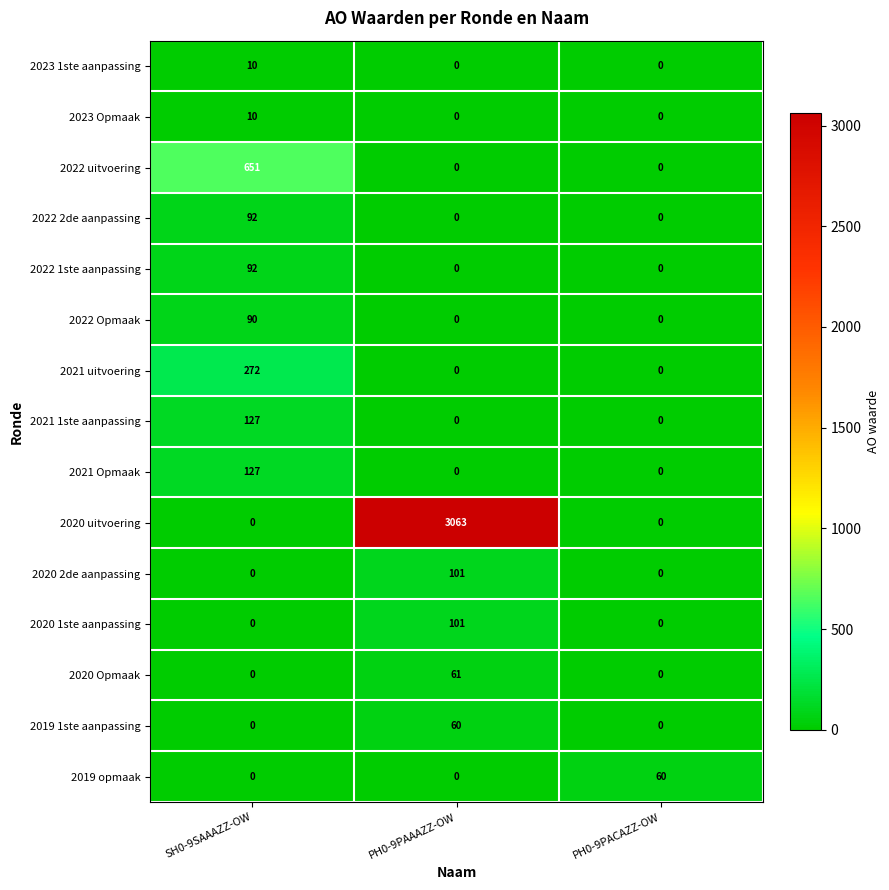

The value of 2022 uitvoering at PH0-9PACAZZ-OW is 0. True or false?

True